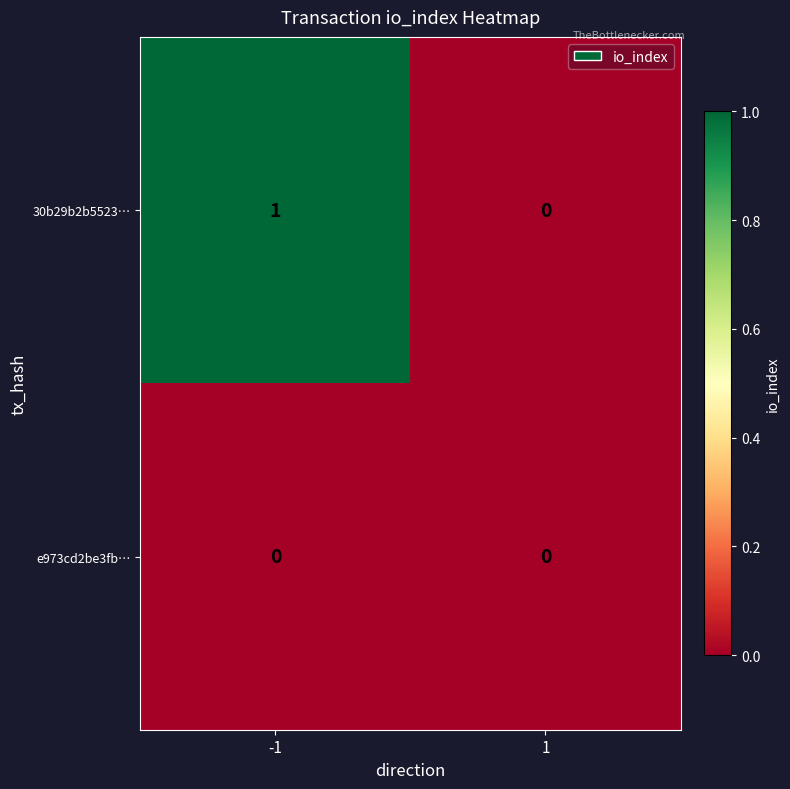

Is it true that e973cd2be3fb… equals 0 at 1?

True